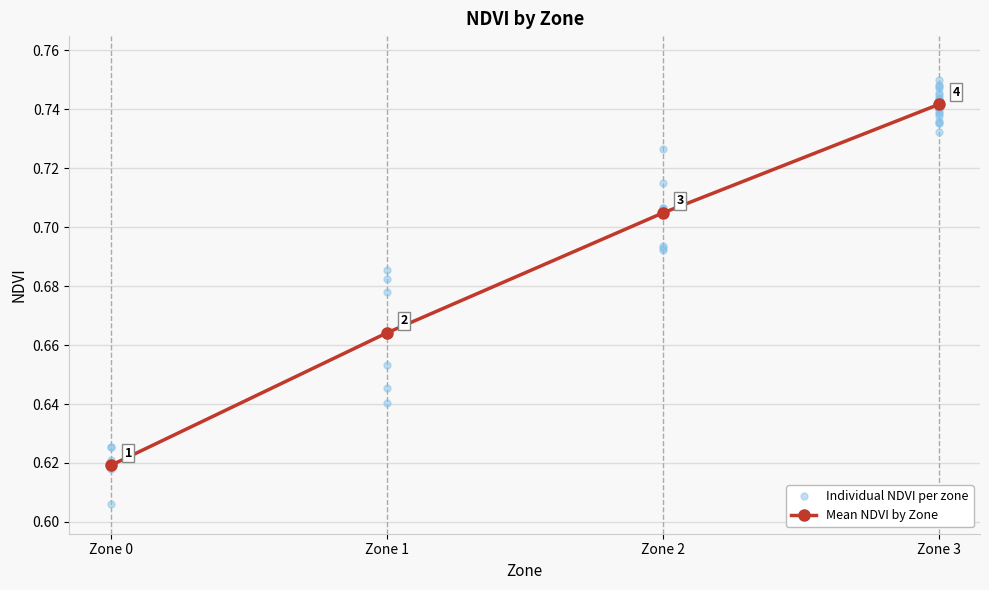

The chart shows a value of 0.7 at Zone 1. True or false?

True